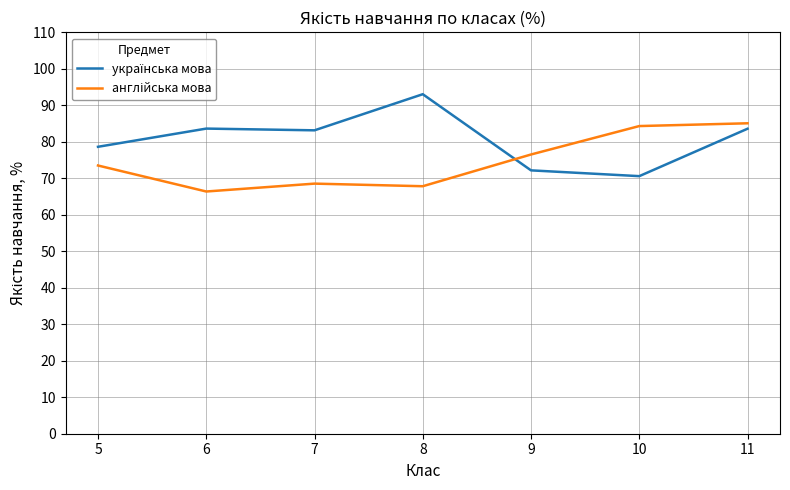

What is the difference between the highest and lowest values at 9?

4.3